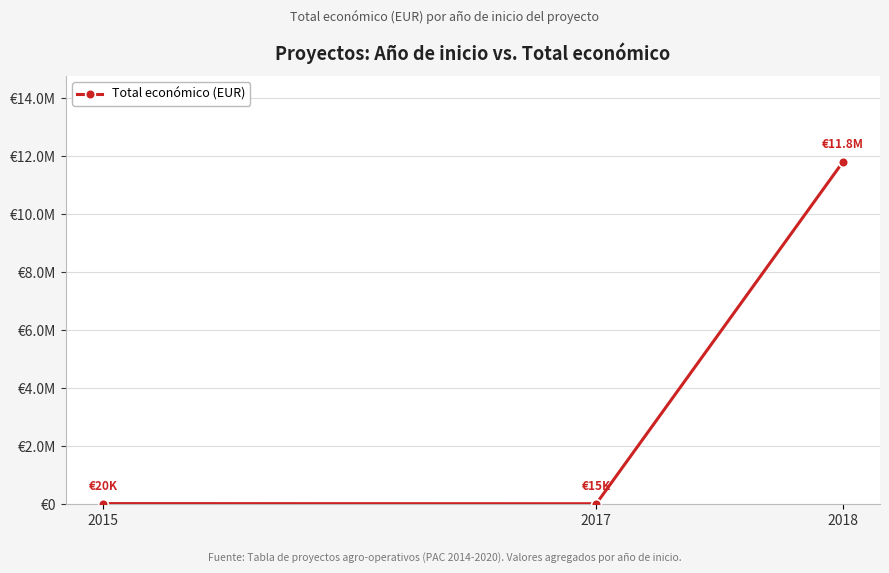

Is this an area chart (filled region under the line)?

No